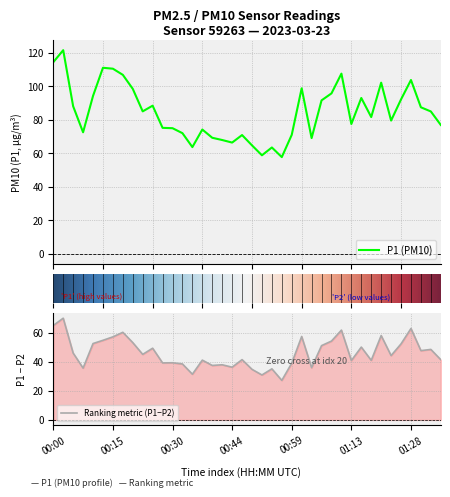

Which category has the lowest value across all series?

00:56